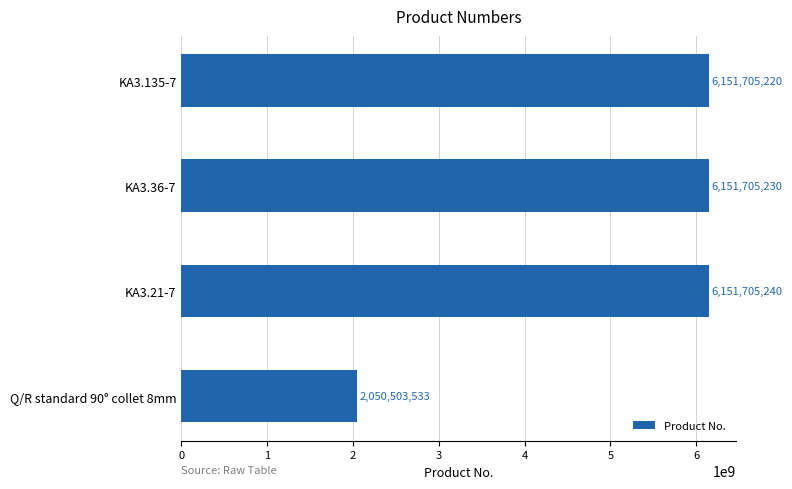

Reading top to bottom, transcribe all the data shown in this chart.

KA3.135-7=6151705220	KA3.36-7=6151705230	KA3.21-7=6151705240	Q/R standard 90° collet 8mm=2050503533